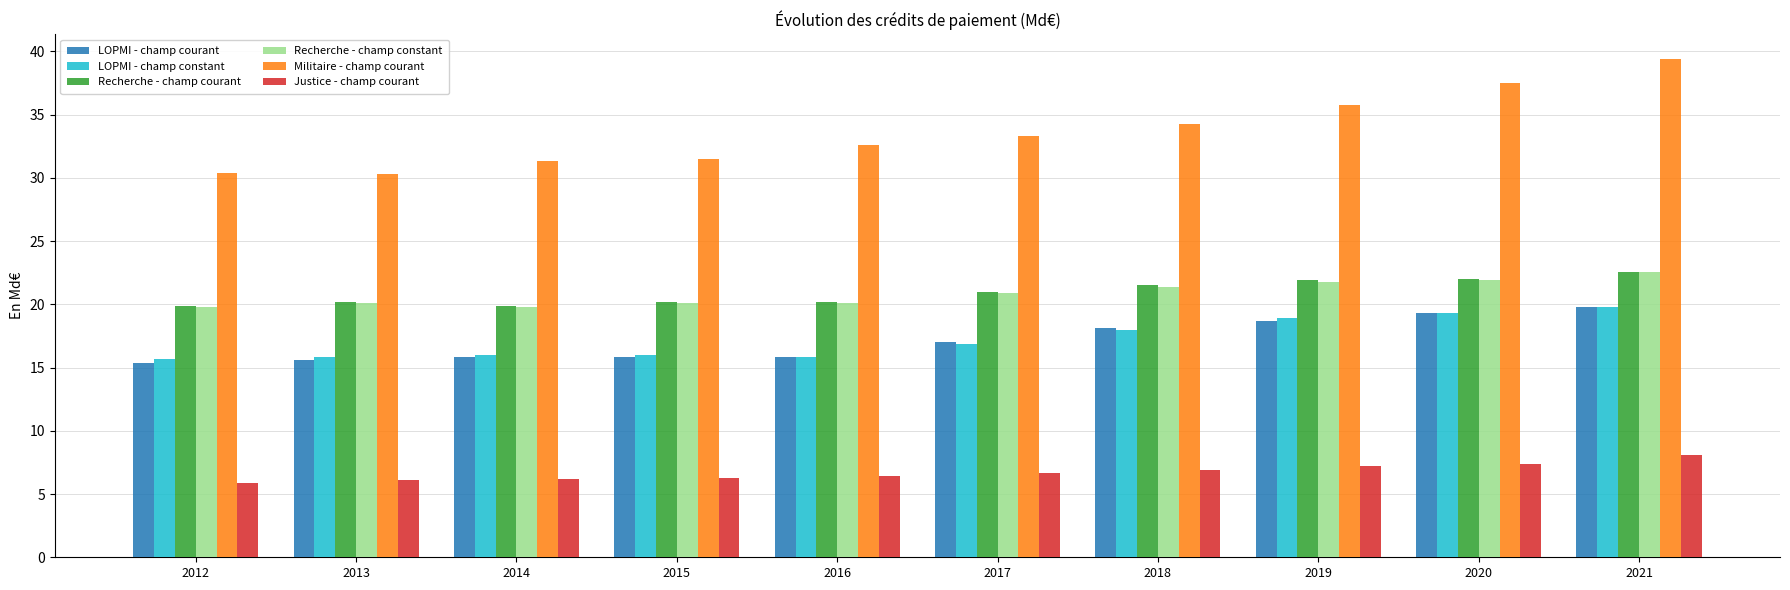

How many bars are there in total?

60